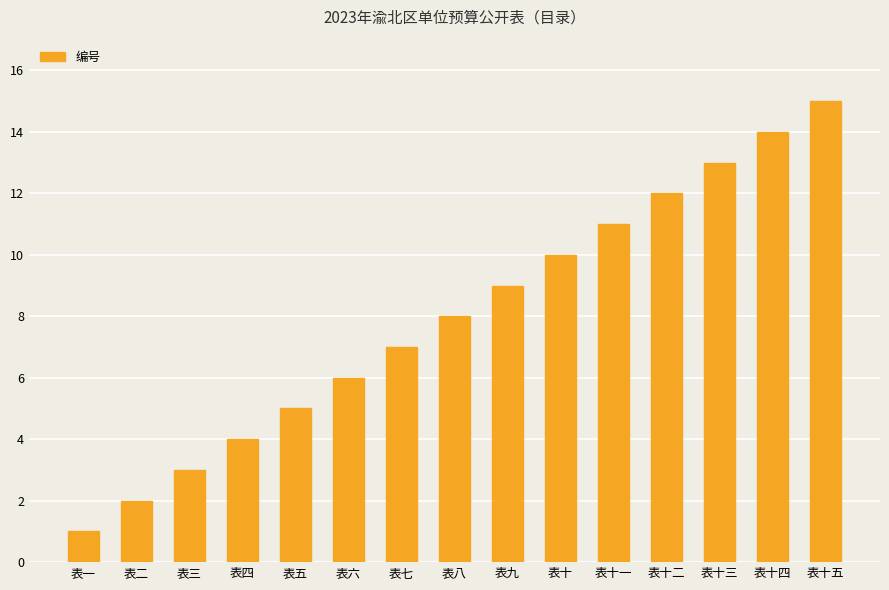

What is the value of the 8th bar from the left?

8